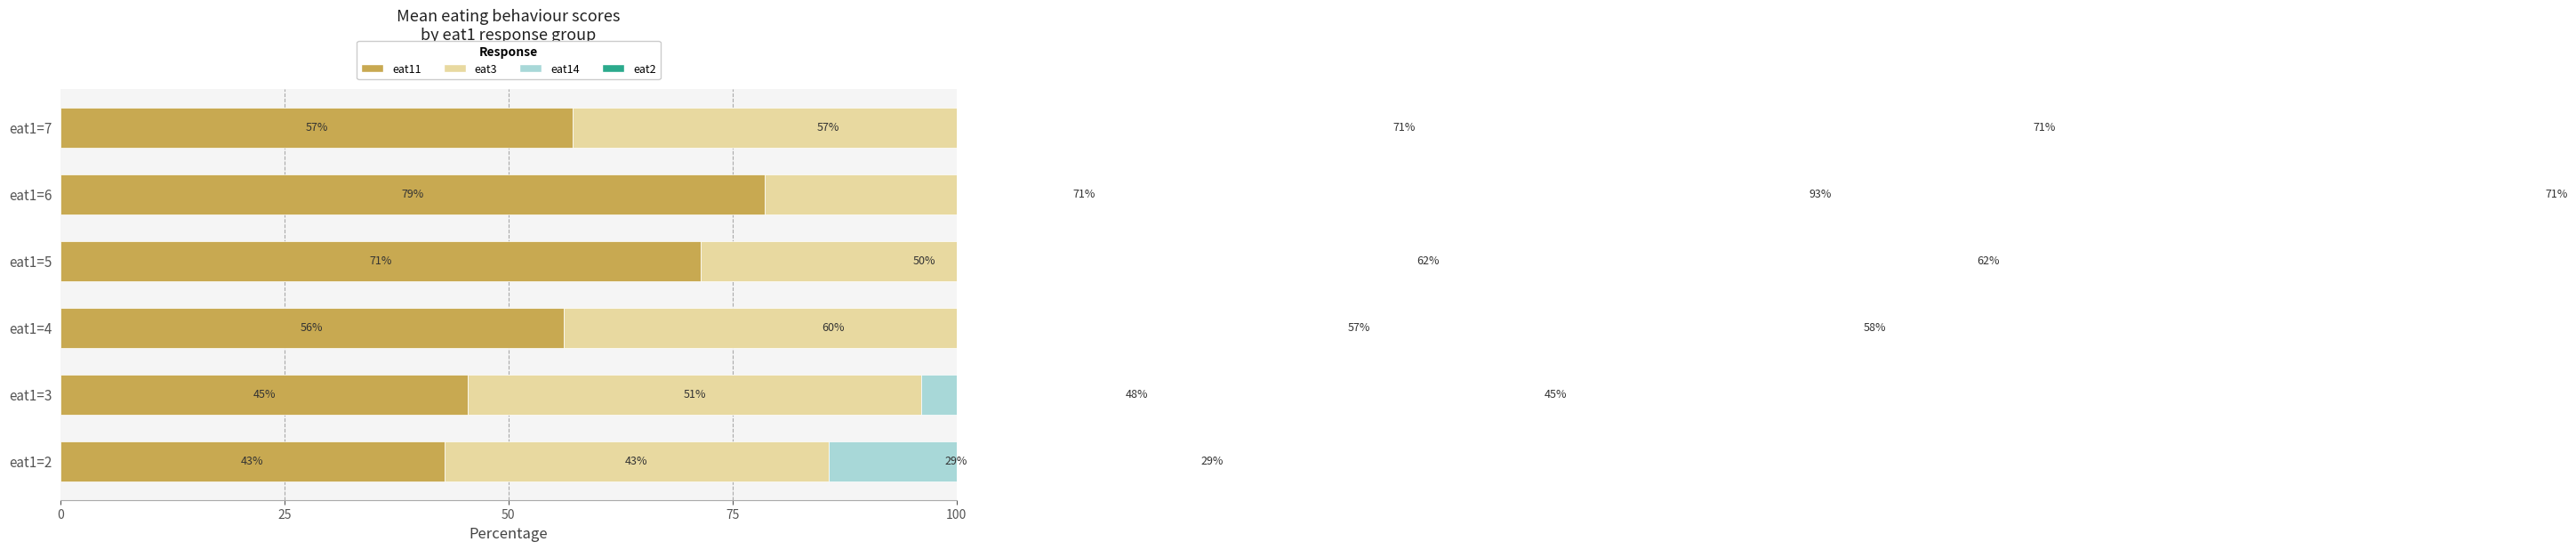

Which series has the largest total across all categories?

eat14